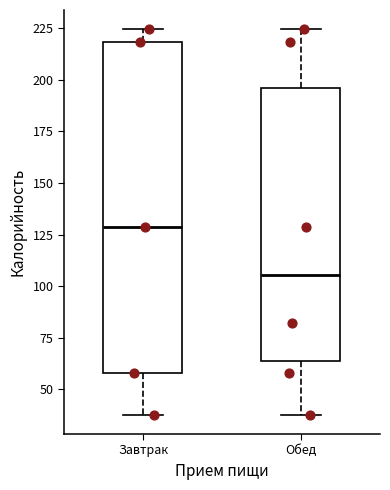

Which box has the highest median line?

Завтрак